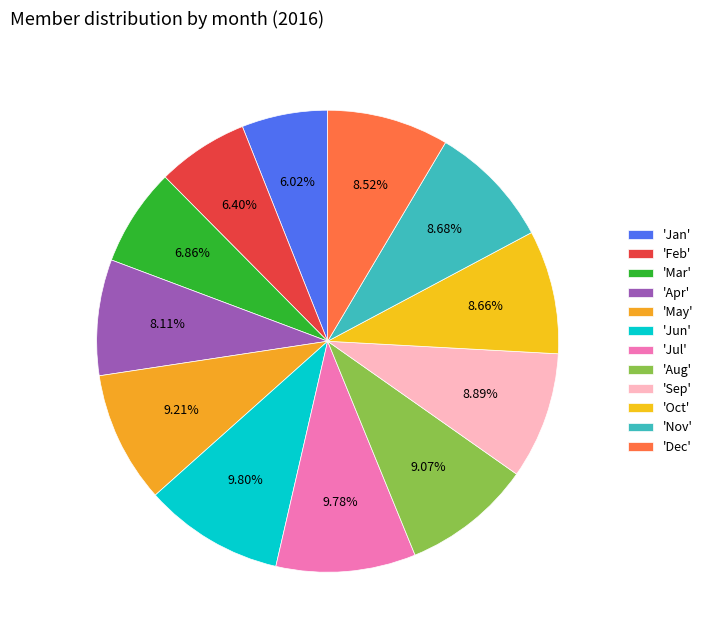

Count the number of slices in the pie.

12